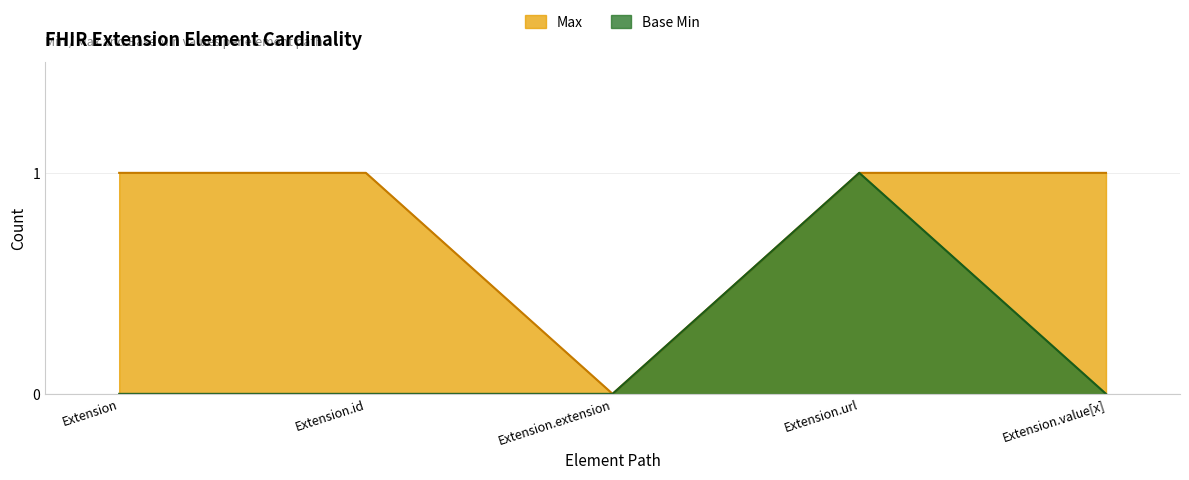

Where is Max nearest to the value 0?

Extension.extension